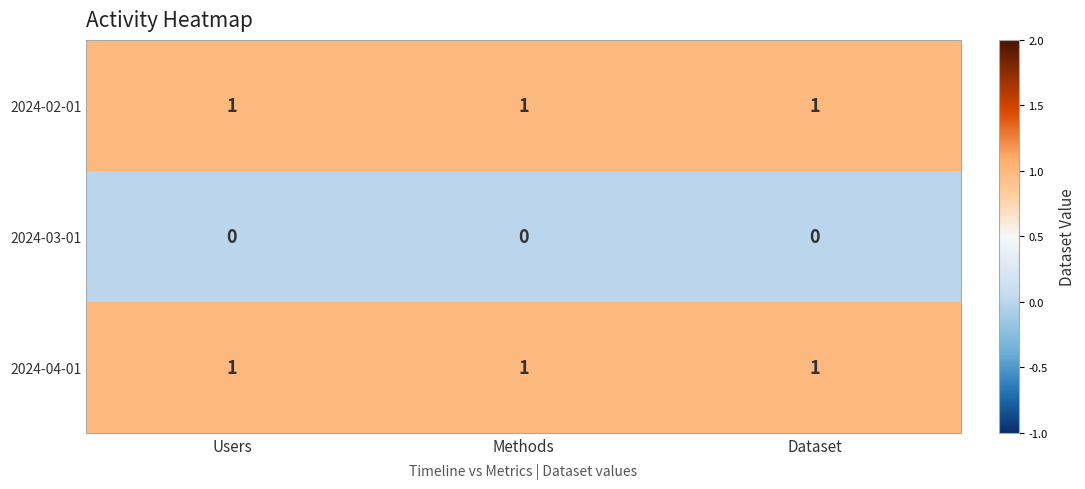

At how many categories does at least one series exceed 0?

3